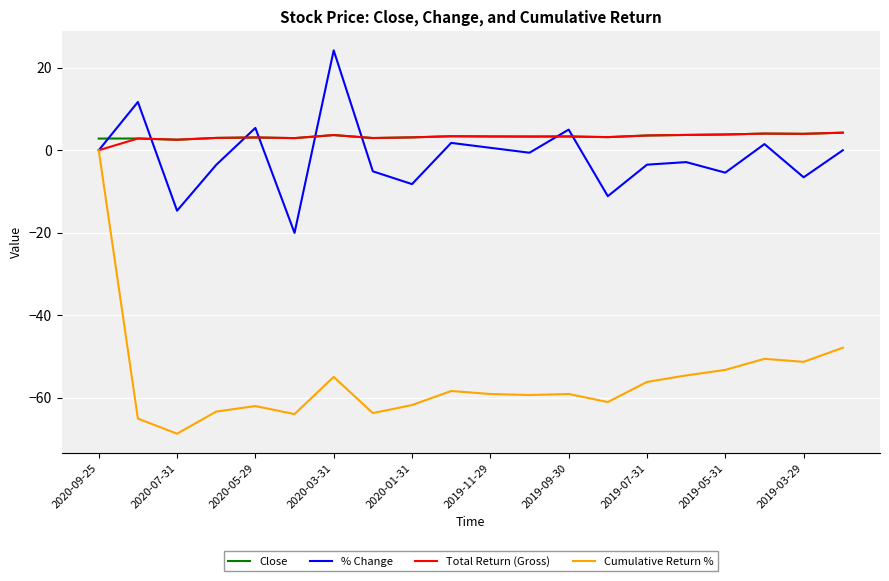

What is the smallest value displayed?

-68.8